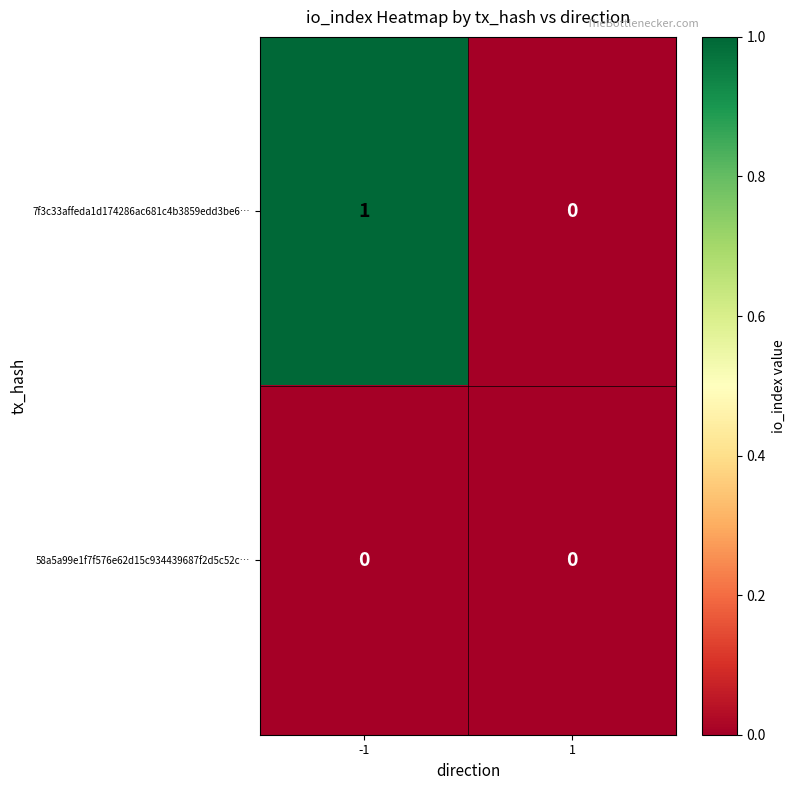

List the series in order of their overall mean, lowest first.

58a5a99e1f7f576e62d15c934439687f2d5c52c…, 7f3c33affeda1d174286ac681c4b3859edd3be6…